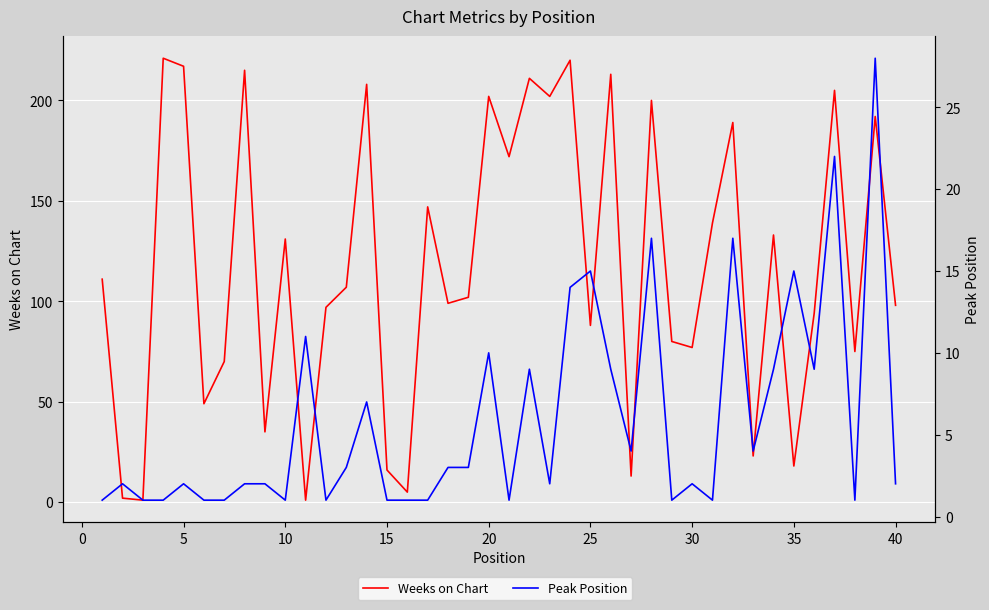

At 10, list the series in order from smallest to largest.

Peak Position, Weeks on Chart